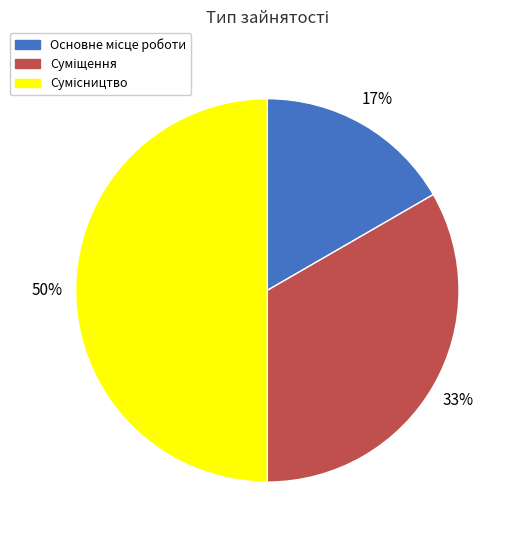

To the nearest percent, what is the difference between the largest and smallest slice percentages?

33%